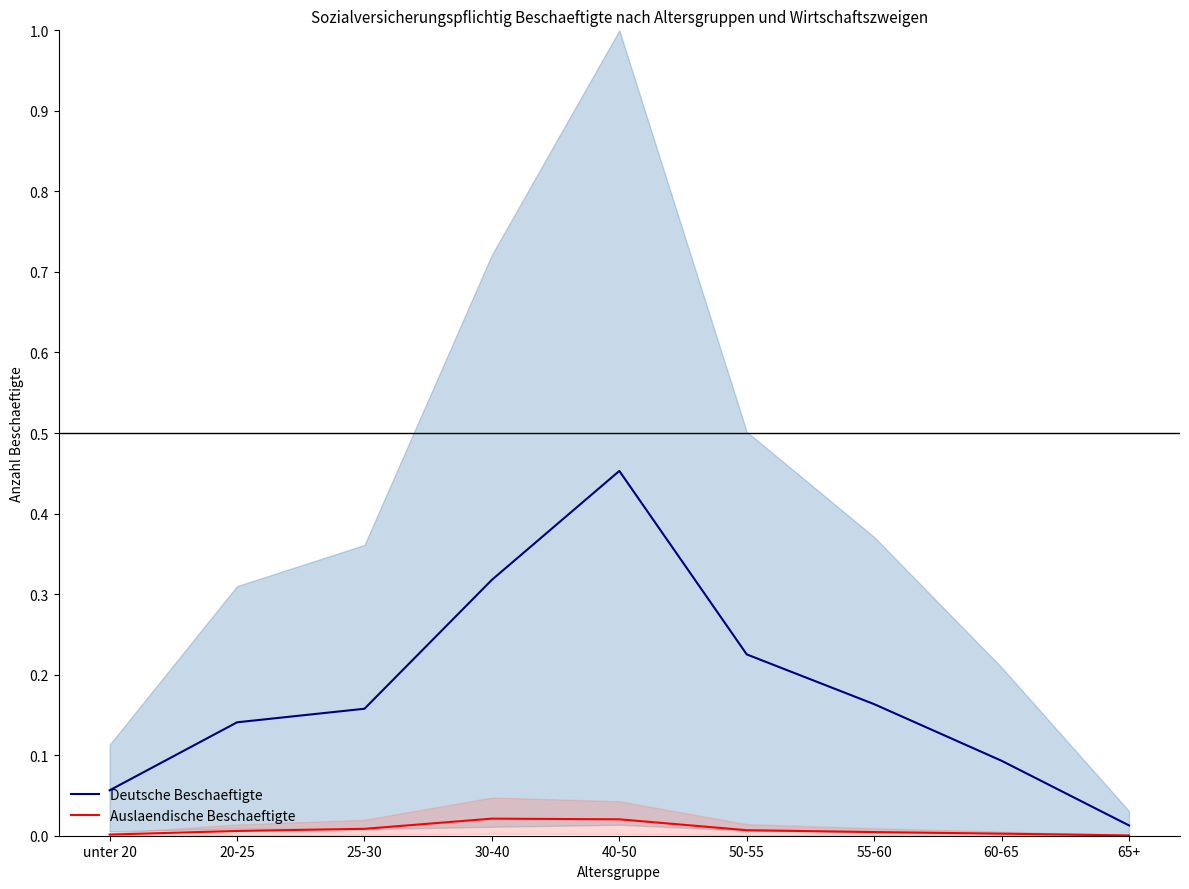

True or false: Auslaendische Beschaeftigte and Deutsche Beschaeftigte cross at least once.

False